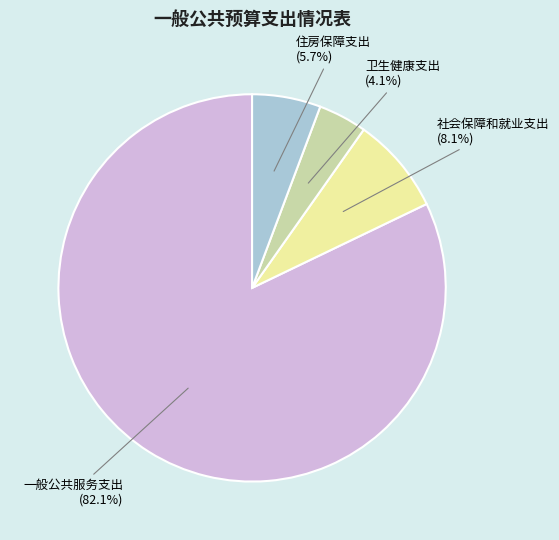

Which slice is the smallest?

卫生健康支出